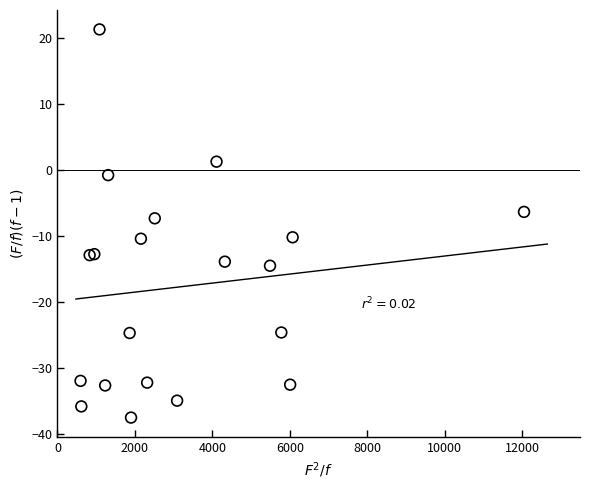

What Y value in the scatter plot is closest to -8?

-7.3